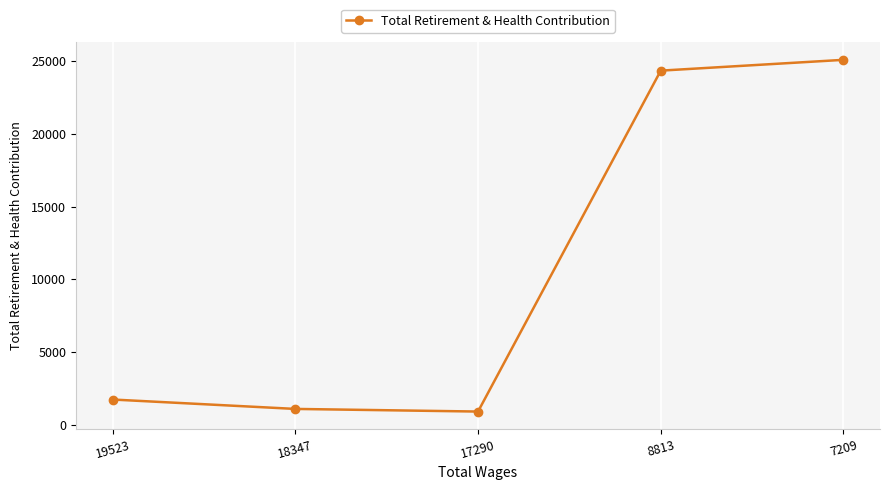

What is the change in value from 8813 to 7209?

+743